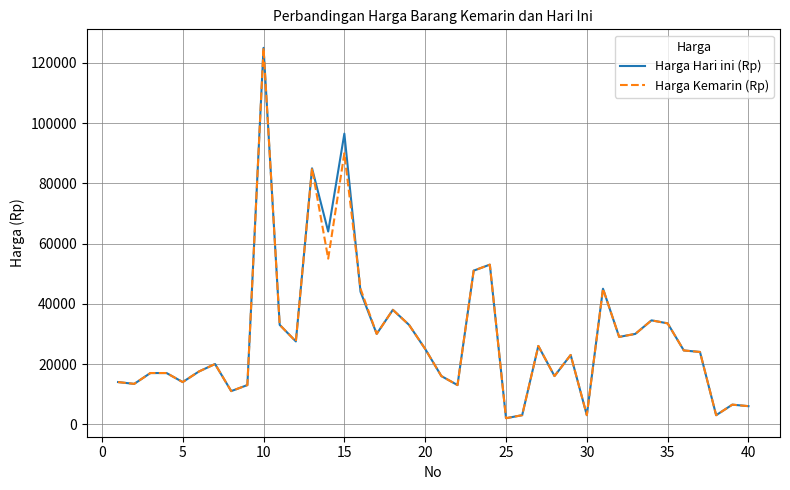

At which category is the sum across all series the highest?

10